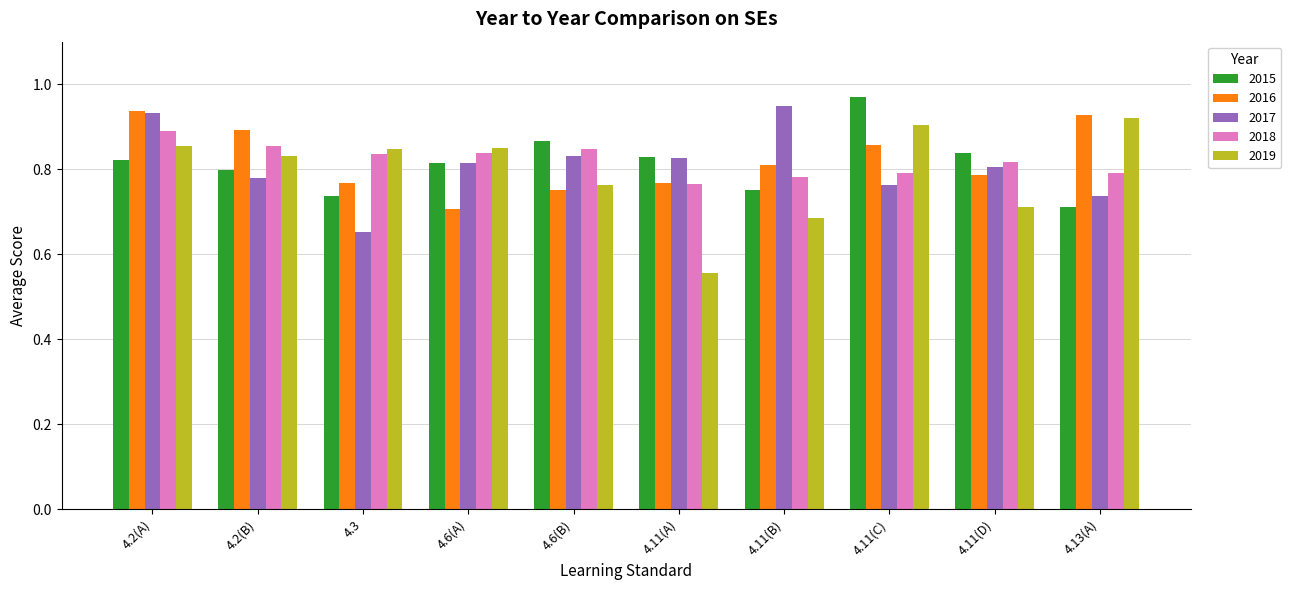

Does the chart contain stacked bars?

No